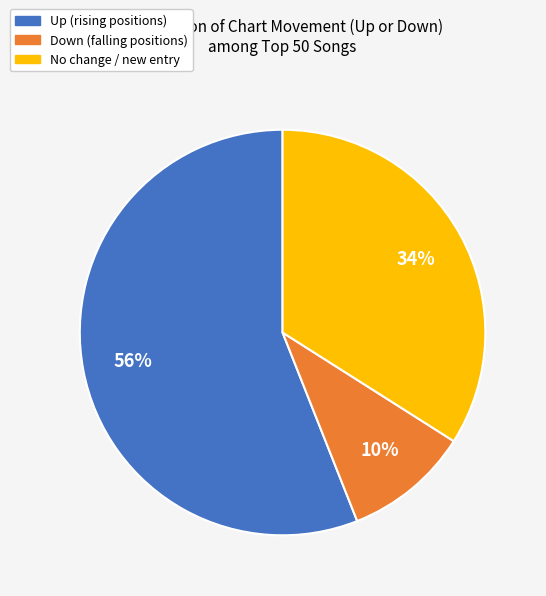

Is there any slice that represents more than half of the pie?

Yes